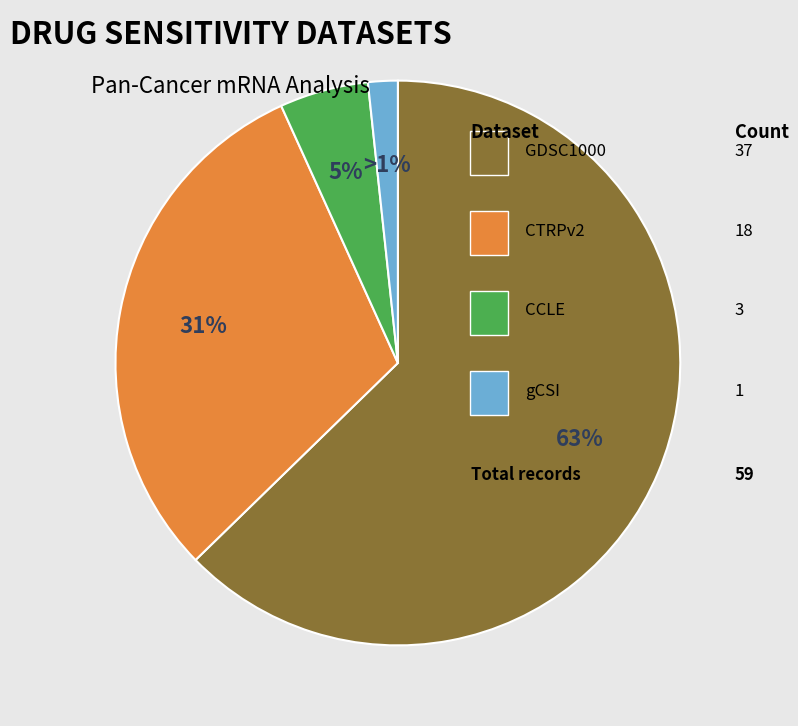

How many segments does this pie chart have?

4